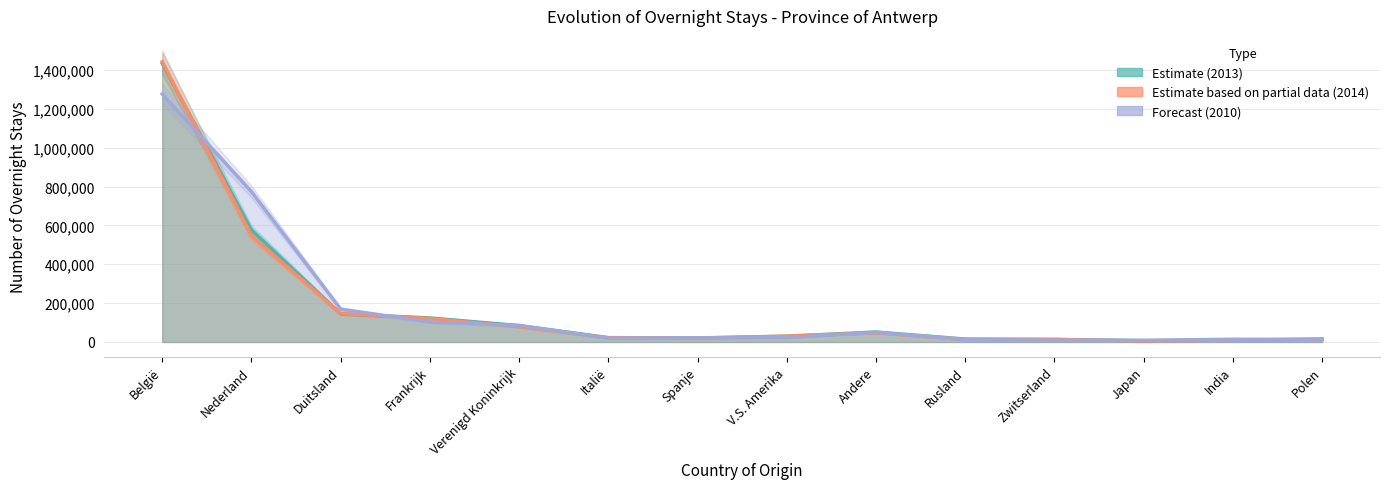

What is the label of the 5th point from the left?

Verenigd Koninkrijk